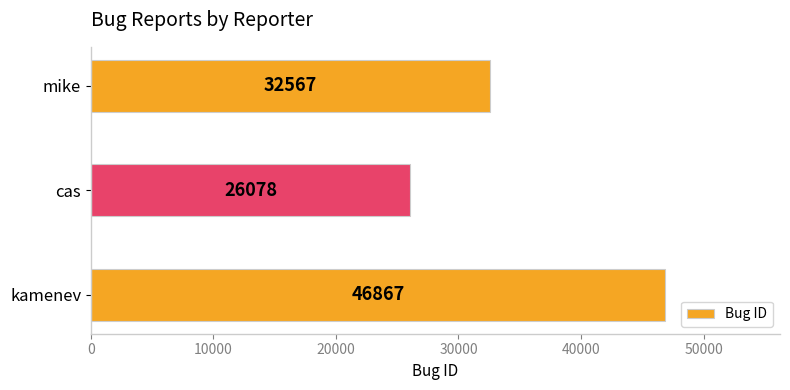

What is the change in value from cas to mike?

+6489